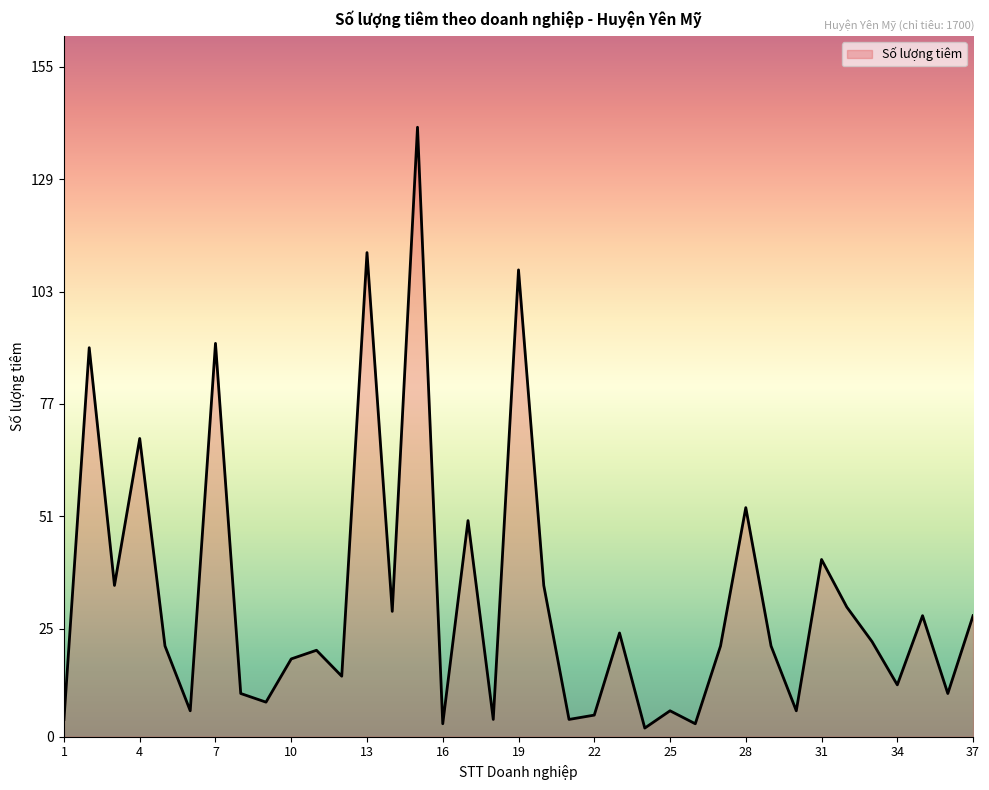

Reading left to right, transcribe all the data shown in this chart.

4	90	35	69	21	6	91	10	8	18	20	14	112	29	141	3	50	4	108	35	4	5	24	2	6	3	21	53	21	6	41	30	22	12	28	10	28